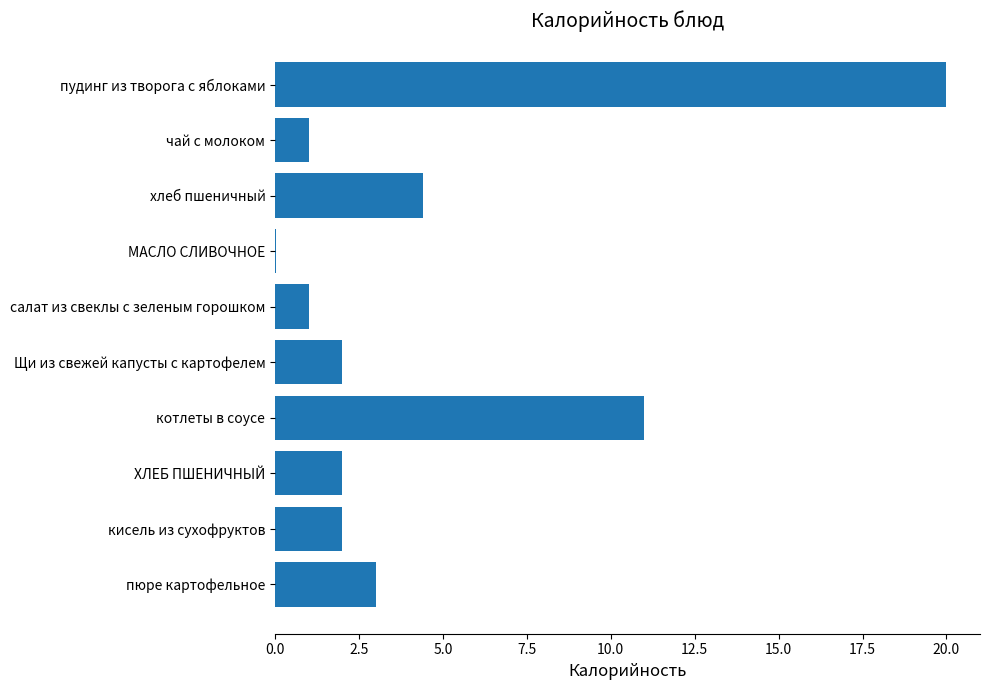

Where is the data nearest to the value 10?

котлеты в соусе